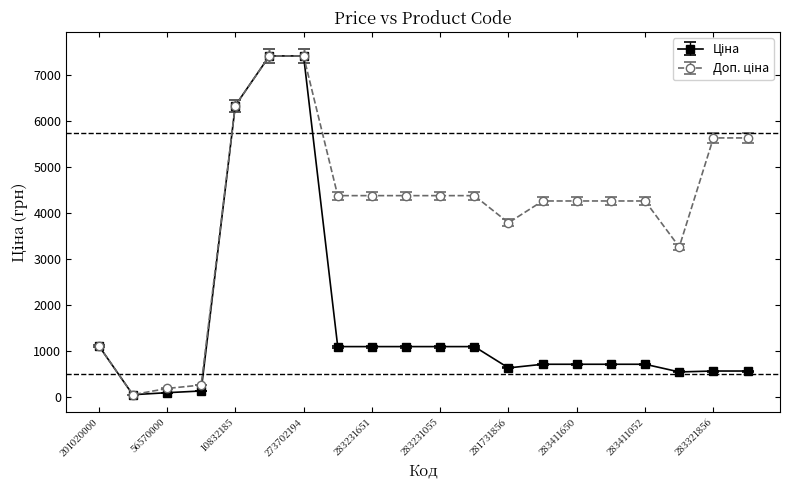

At how many categories does at least one series exceed 2043?

16